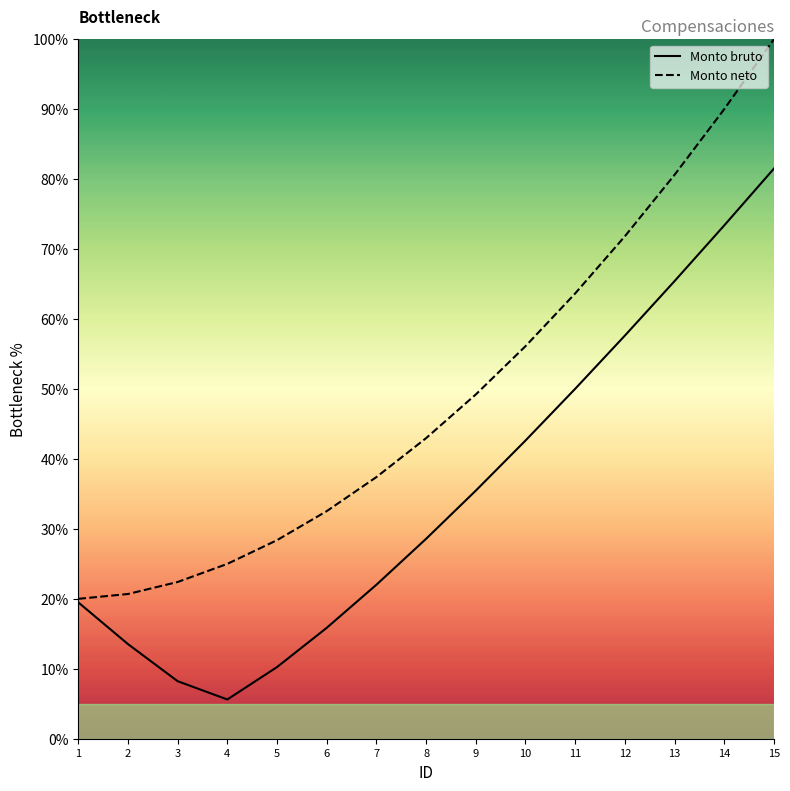

True or false: Monto bruto and Monto neto cross at least once.

False